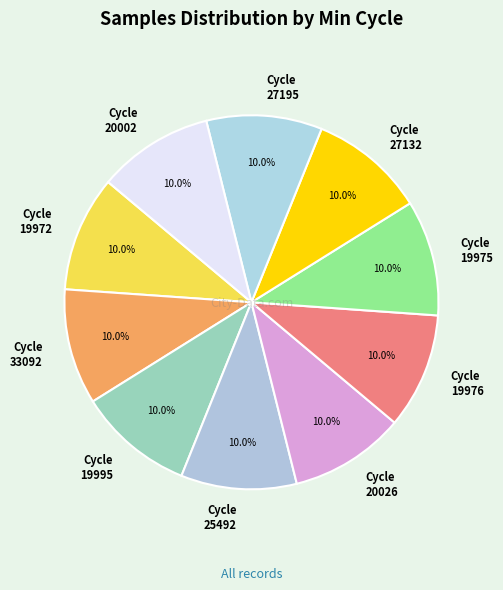

How many slices are in this pie chart?

10